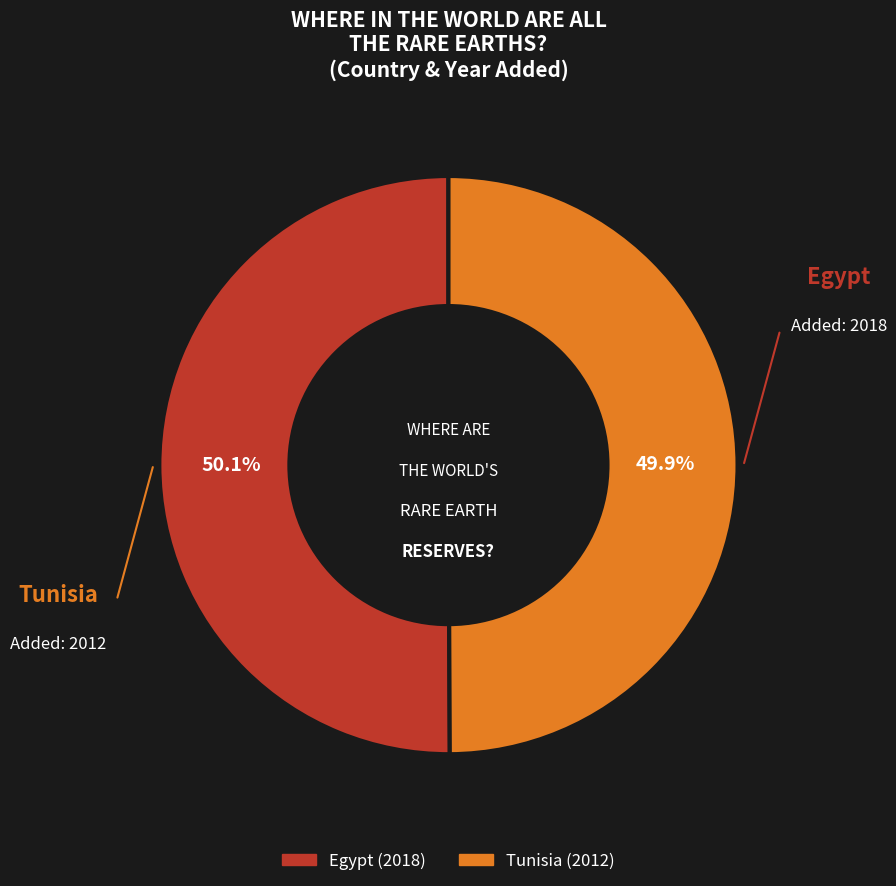

What is the total percentage of Egypt and Tunisia?

100.0%